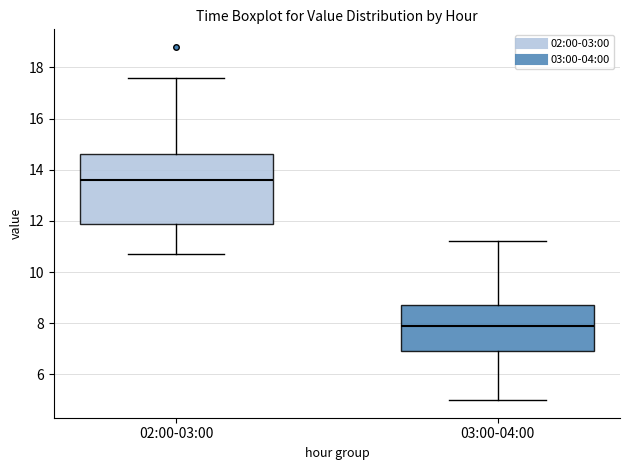

Where is the upper edge of the box for 02:00-03:00 on the y-axis? The values are not printed on the chart, so give them approximately, as read against the axis.

14.6